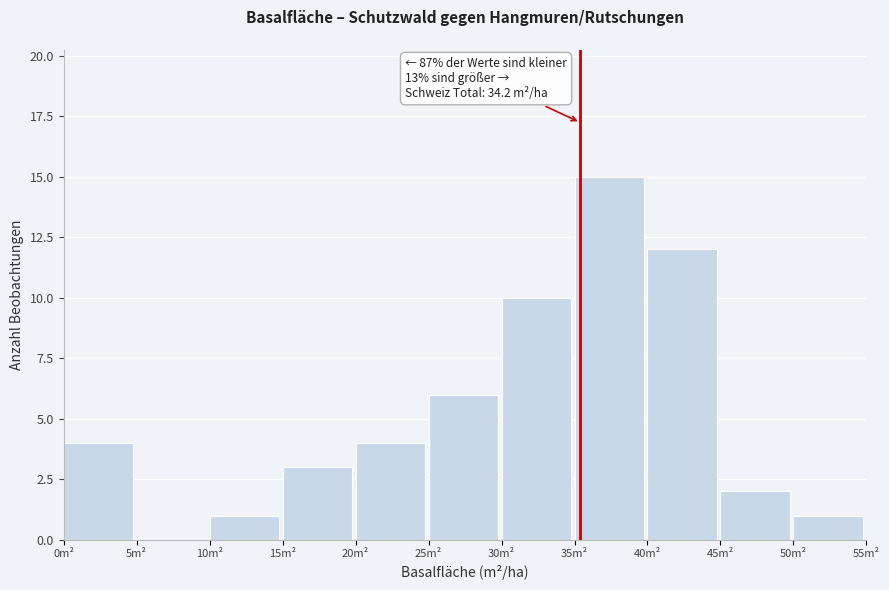

Which range on the x-axis has the tallest bar?

35 to 40